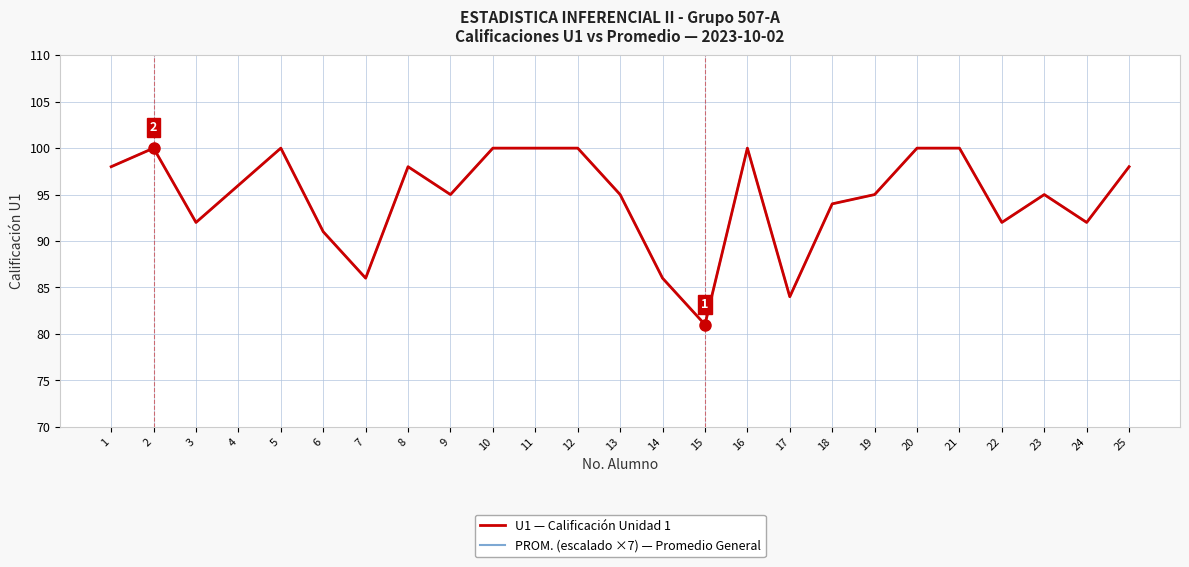

How many series are shown in this chart?

2